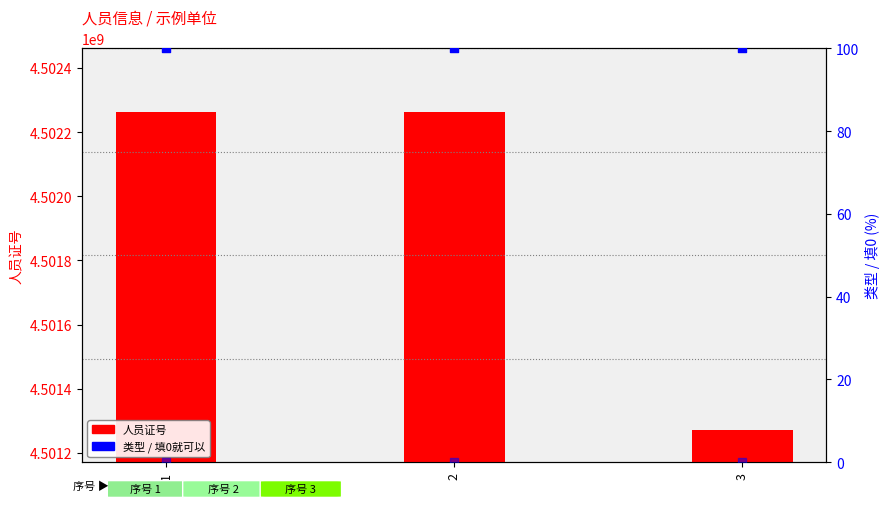

At which category is the sum across all series the highest?

1